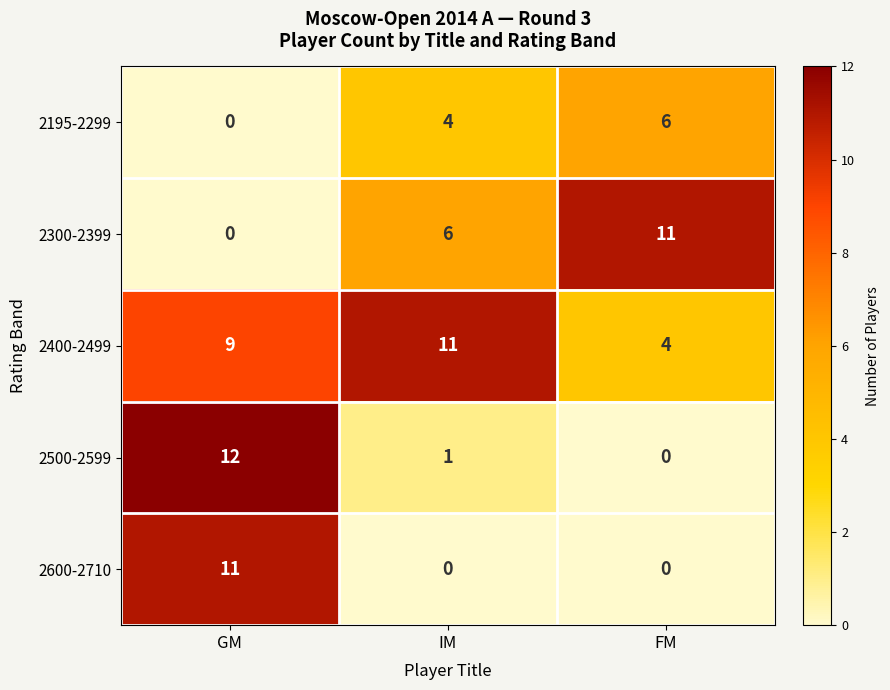

Is it true that 2400-2499 equals 9 at GM?

True